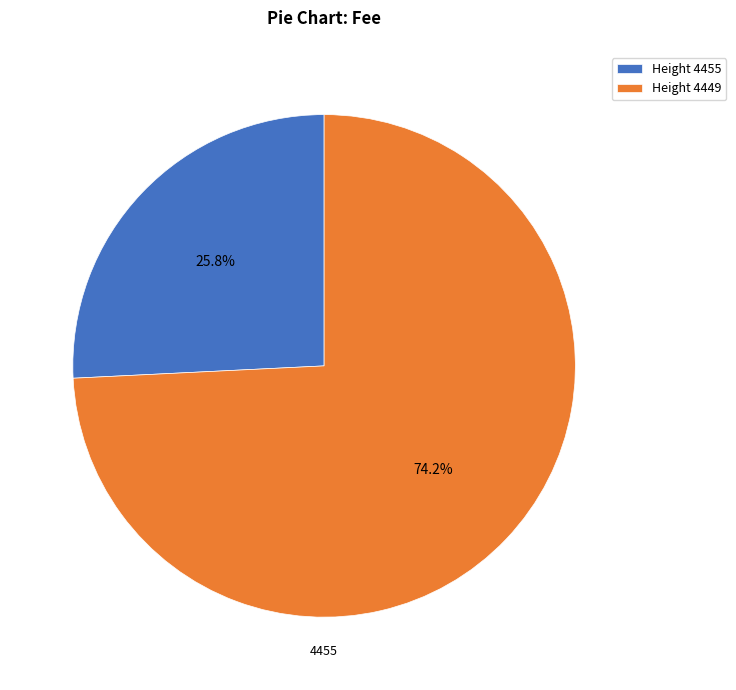

Count the number of slices in the pie.

2